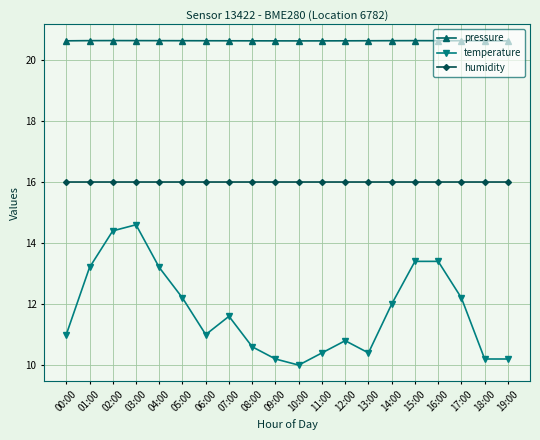

What position from the left is 00:00?

1